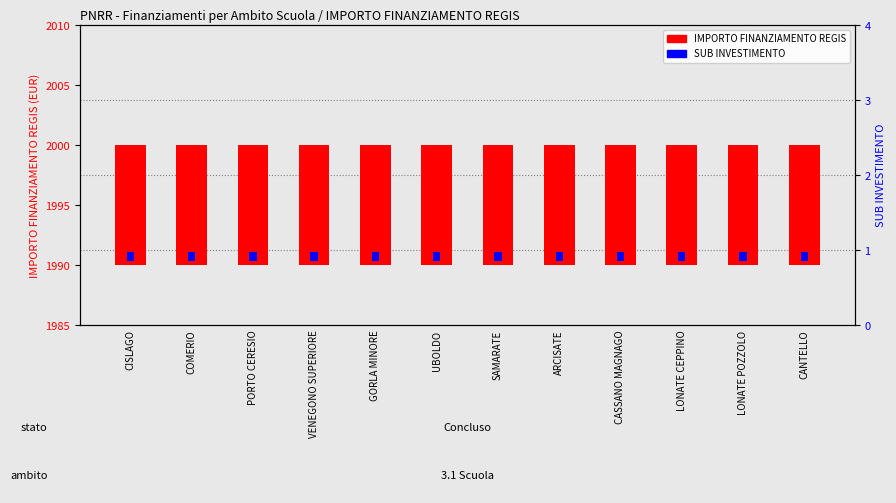

What is the difference between the highest and lowest values at LONATE POZZOLO?

9.2